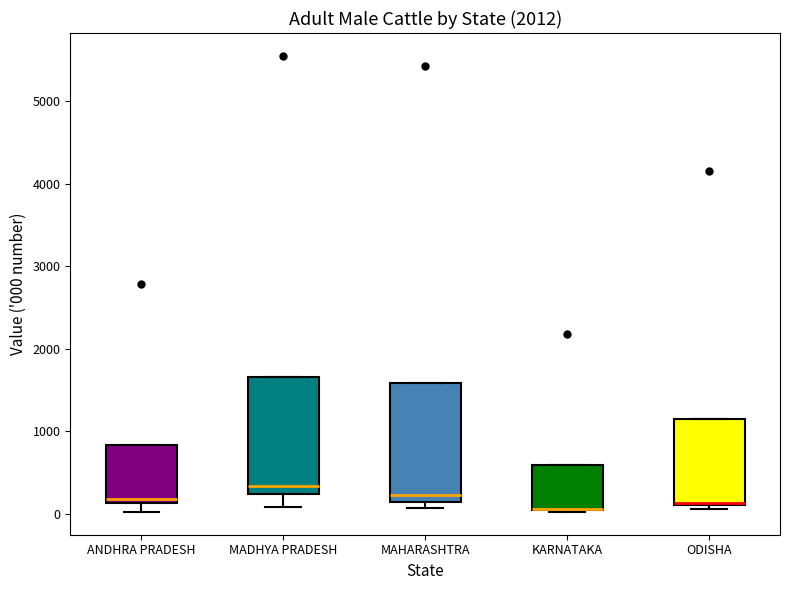

Reading left to right, transcribe this box plot: for each box, give where its median line is, the range the box spans, and where its two whiskers end, as read against the y-axis. The values are not printed on the chart, so give them approximately, as read against the axis.

ANDHRA PRADESH: median 200, box 100 to 800, whiskers 0 to 800
MADHYA PRADESH: median 300, box 200 to 1700, whiskers 100 to 1700
MAHARASHTRA: median 200, box 100 to 1600, whiskers 100 (just below the box's lower edge) to 1600
KARNATAKA: median 100 (drawn on the box's lower edge), box 0 to 600, whiskers 0 to 600
ODISHA: median 100, box 100 to 1100, whiskers 100 (just below the box's lower edge) to 1100